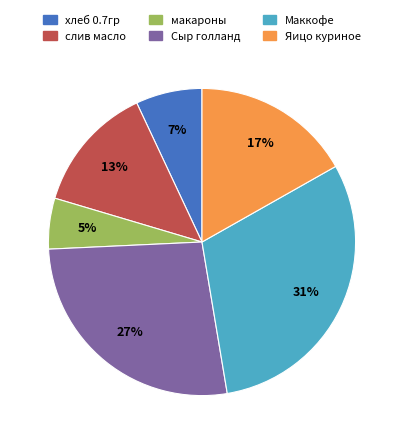

Between Сыр голланд and слив масло, which is larger?

Сыр голланд